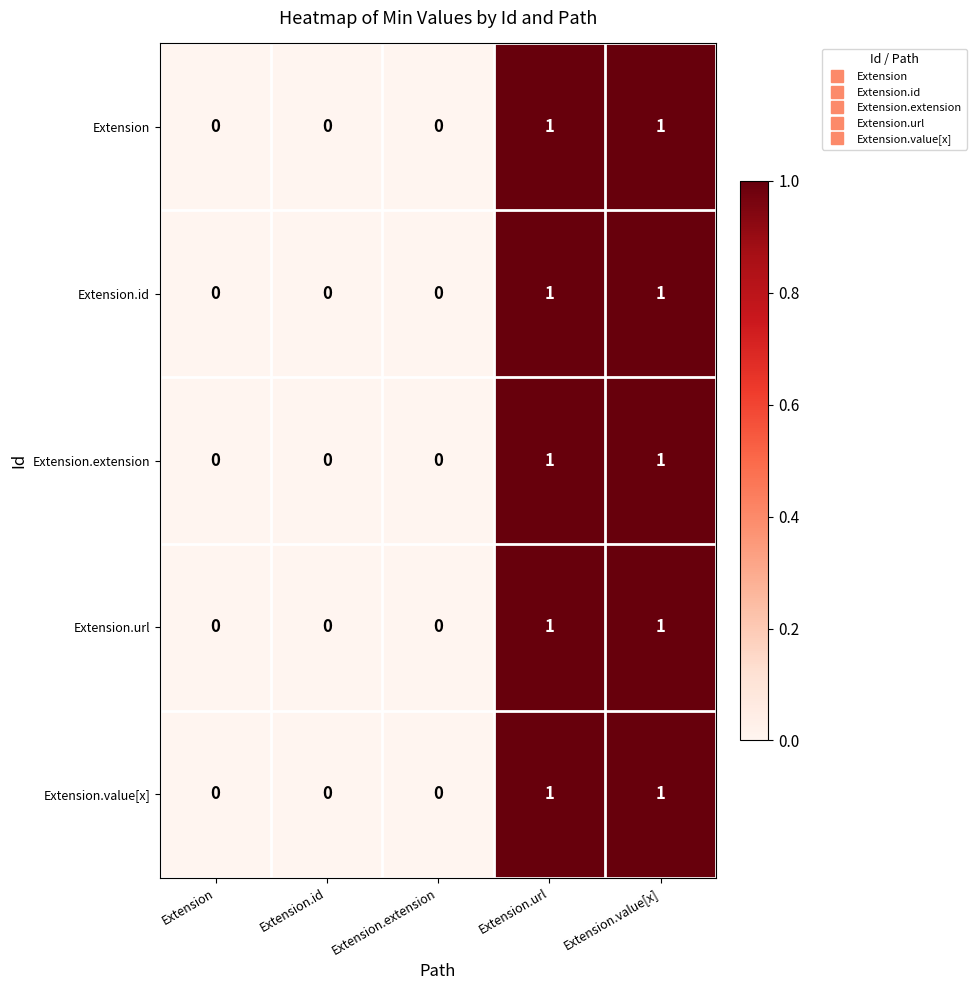

What is the total value across all series at Extension.value[x]?

5